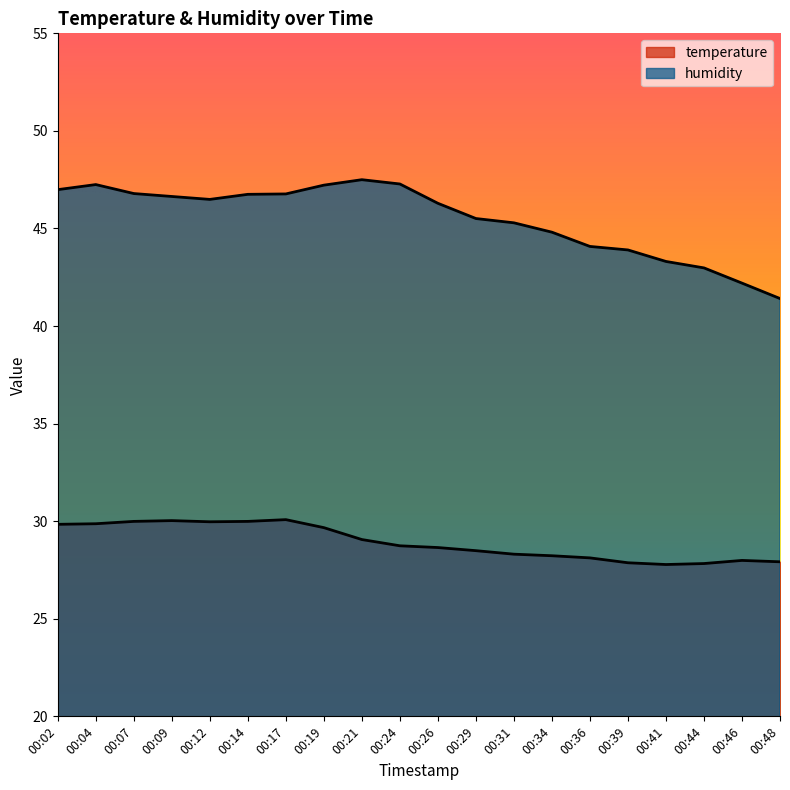

What is the sum of the humidity values at 00:02 and 00:04?

94.2